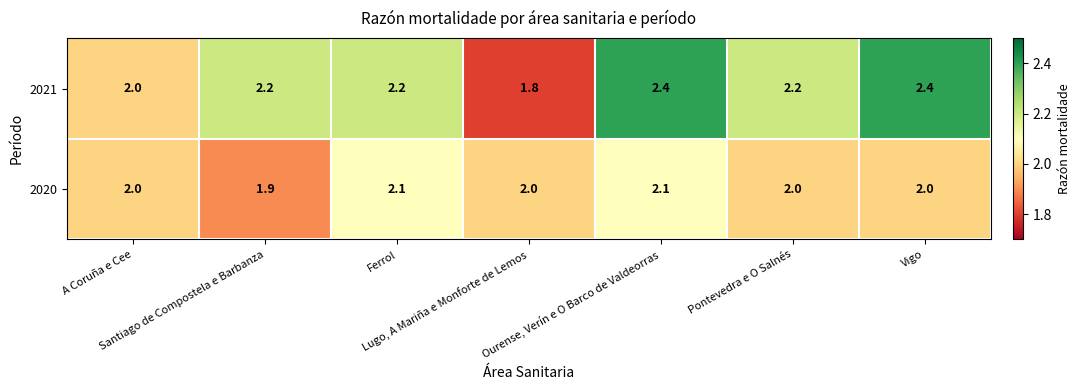

What is the sum of all 2021 values?

15.2